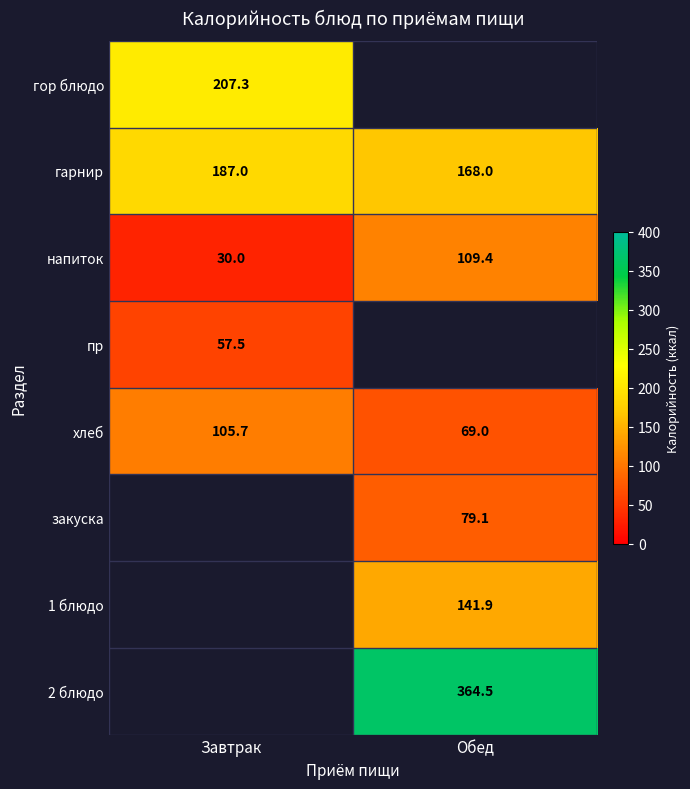

True or false: хлеб has a value of 69.0 at Обед.

True